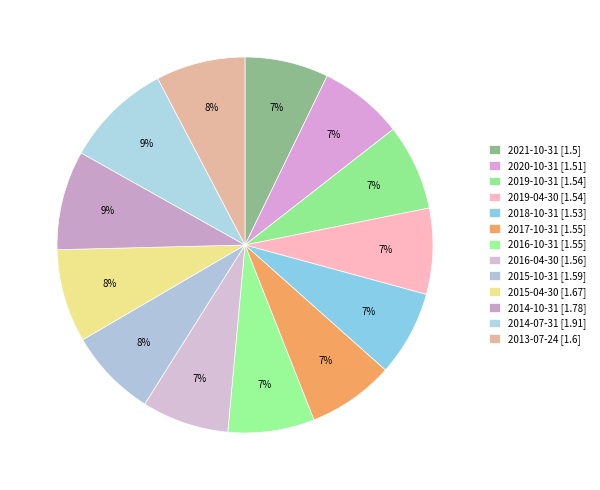

To the nearest percent, what percentage of the pie is 2014-10-31?

9%